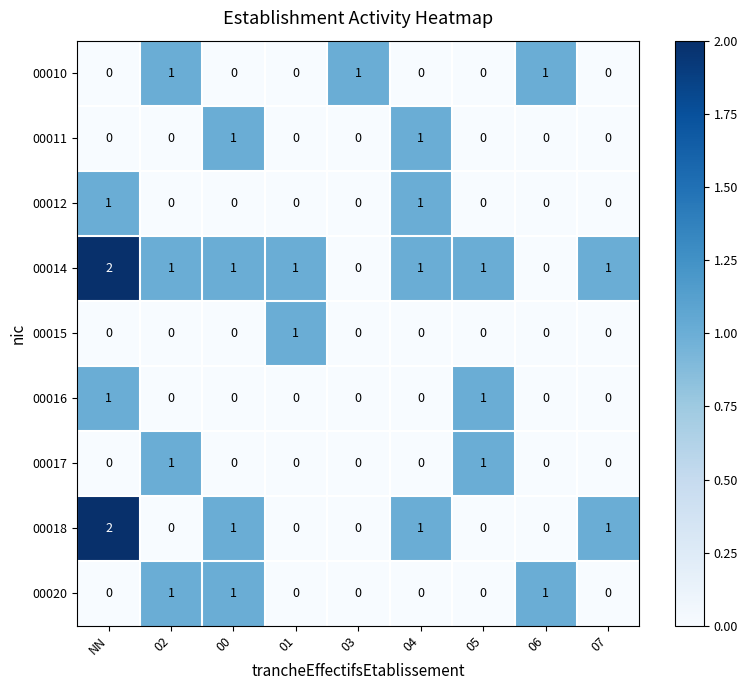

True or false: 00010 has a value of 1 at 07.

False